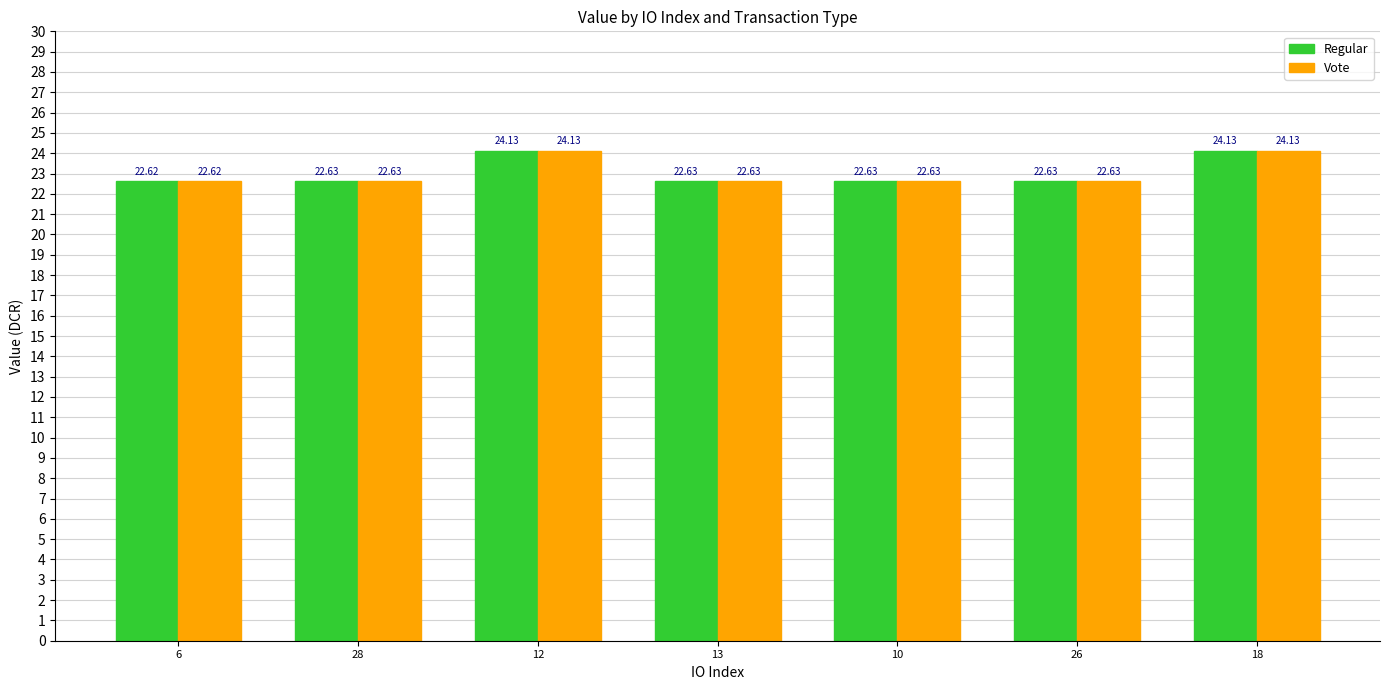

Reading left to right, transcribe all the data shown in this chart.

Regular: 6=22.6	28=22.6	12=24.1	13=22.6	10=22.6	26=22.6	18=24.1
Vote: 6=22.6	28=22.6	12=24.1	13=22.6	10=22.6	26=22.6	18=24.1